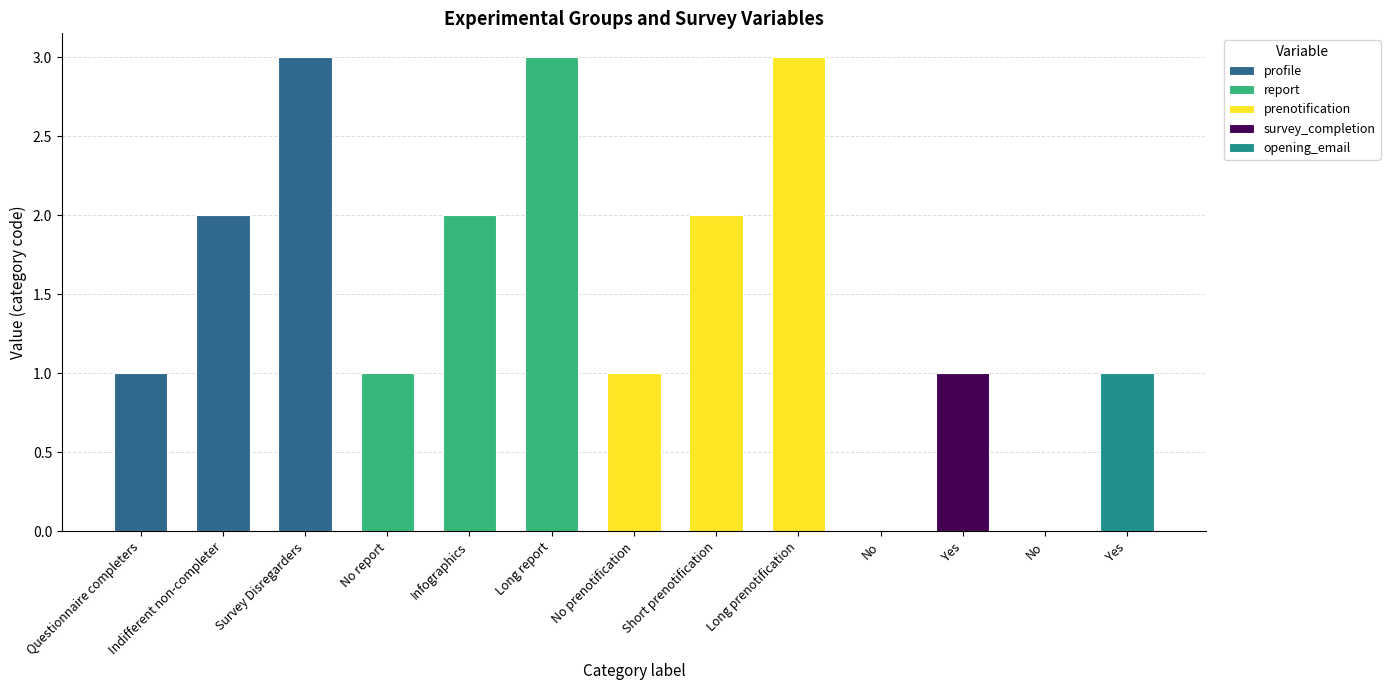

True or false: the data shows 1 at Survey Disregarders.

False